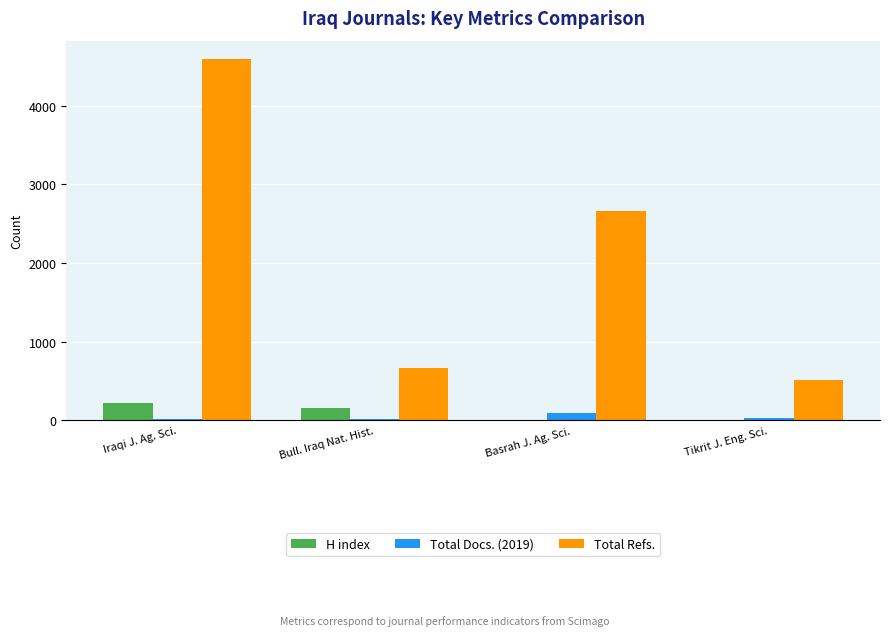

The Total Refs. series shows 1061 at Bull. Iraq Nat. Hist.. True or false?

False